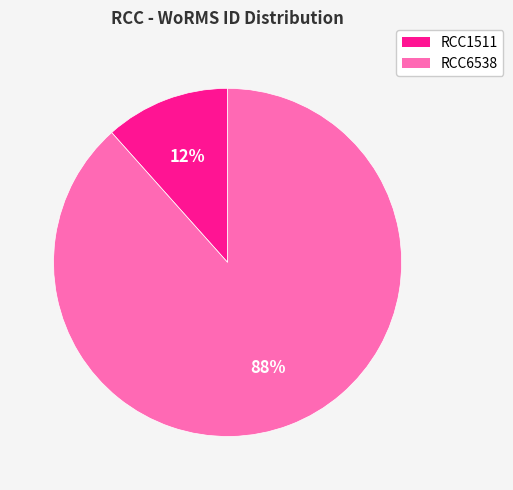

To the nearest percent, what percentage of the pie is RCC1511?

12%